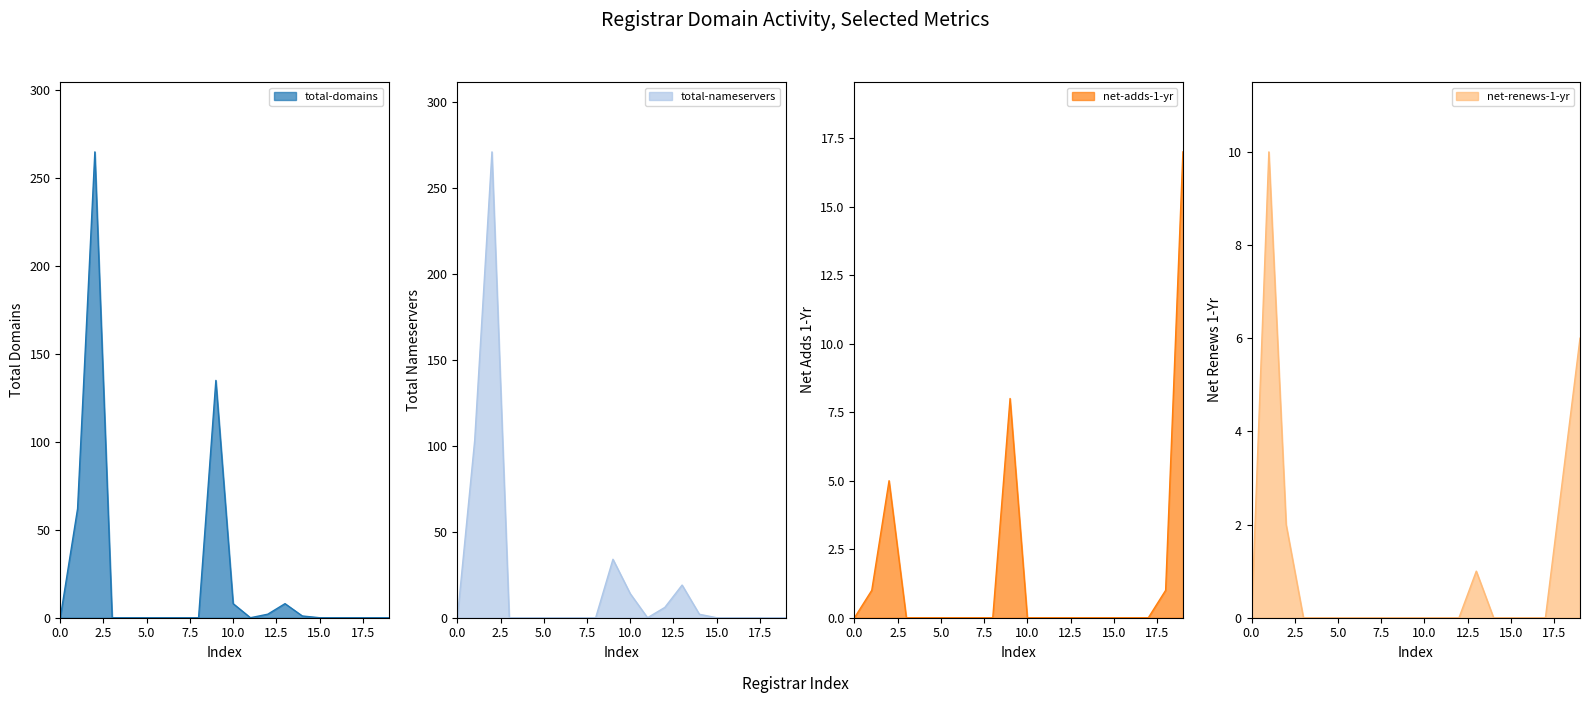

How many interior local peaks does the total-nameservers series have?

3